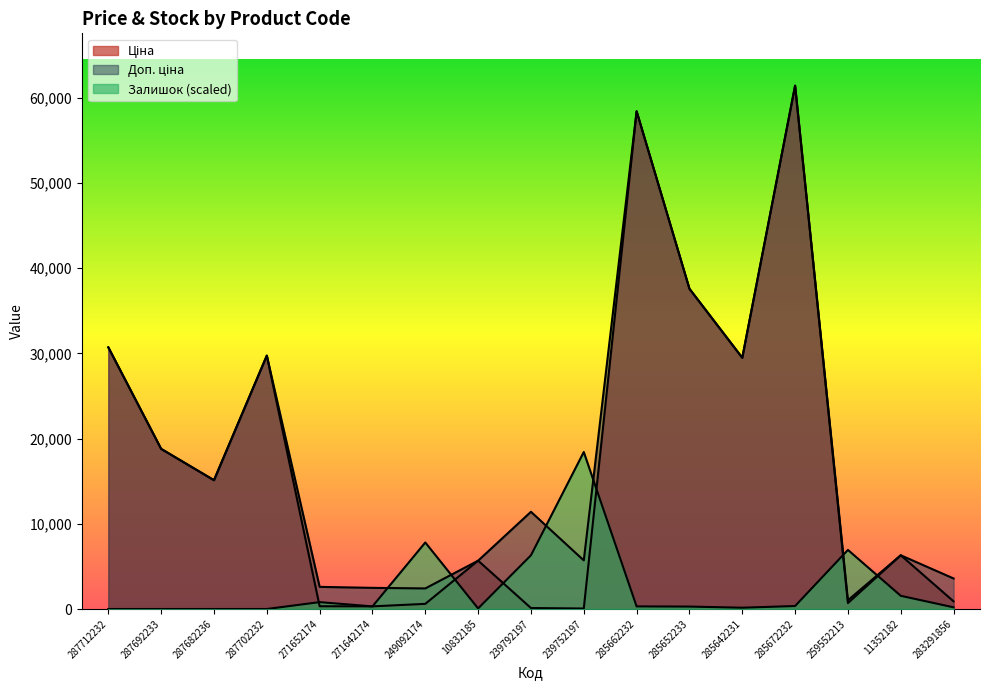

What is the label of the 17th point from the left?

283291856